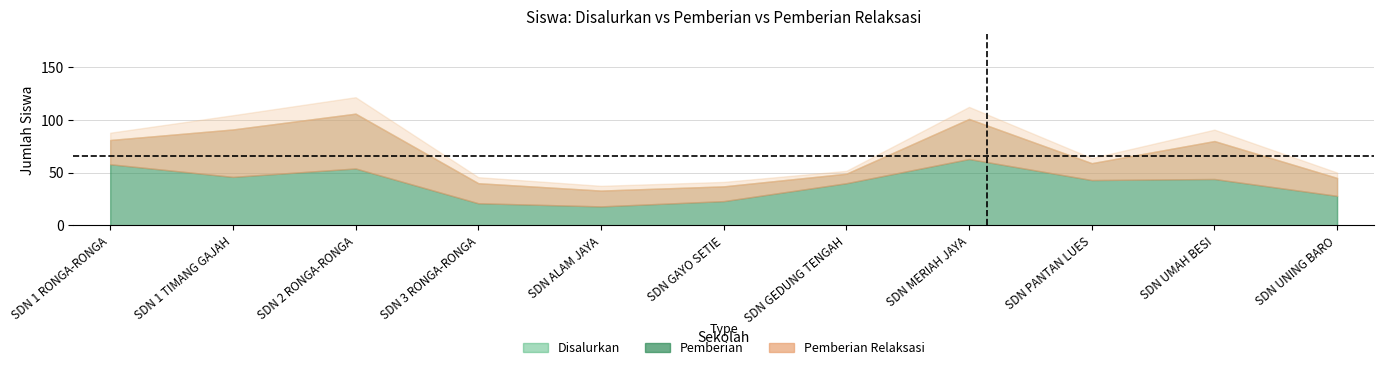

Where does the Pemberian Relaksasi series first go above 19?

SD NEGERI 1 RONGA-RONGA